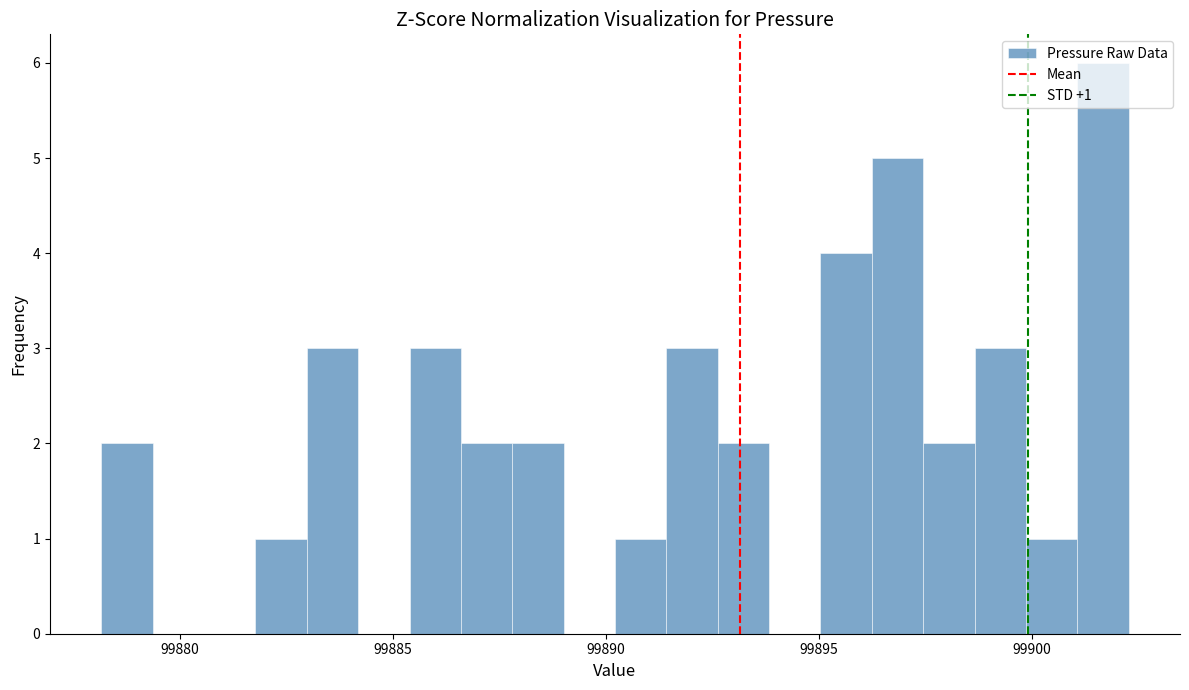

Read against the x-axis, roughly where is the centre of the tallest bar?

99901.5